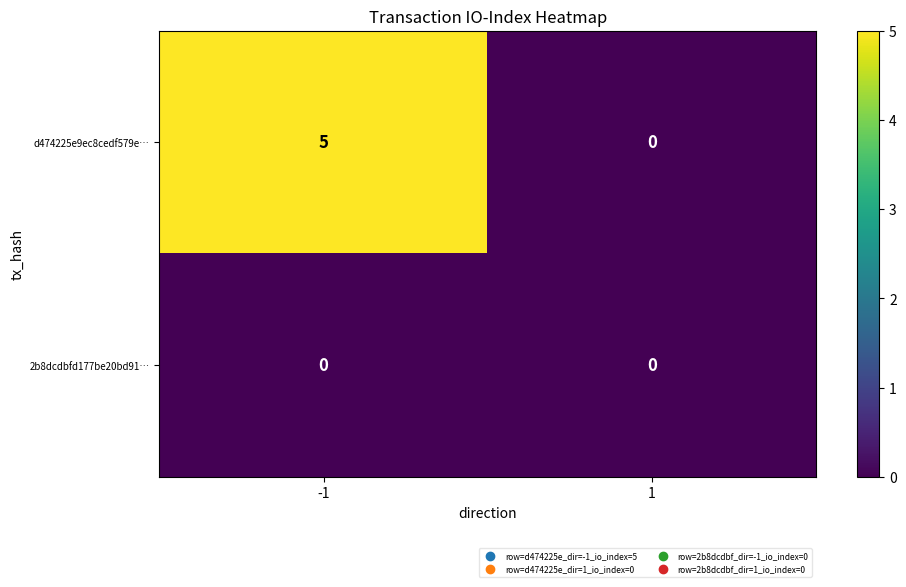

What is the greatest value displayed?

5